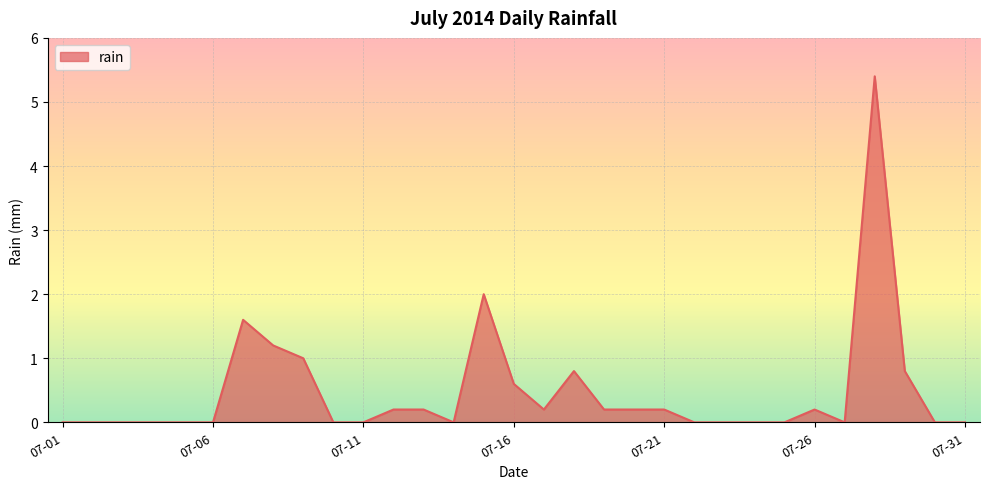

Reading left to right, list all the values displayed in this chart.

0.0	0.0	0.0	0.0	0.0	0.0	1.6	1.2	1.0	0.0	0.0	0.2	0.2	0.0	2.0	0.6	0.2	0.8	0.2	0.2	0.2	0.0	0.0	0.0	0.0	0.2	0.0	5.4	0.8	0.0	0.0